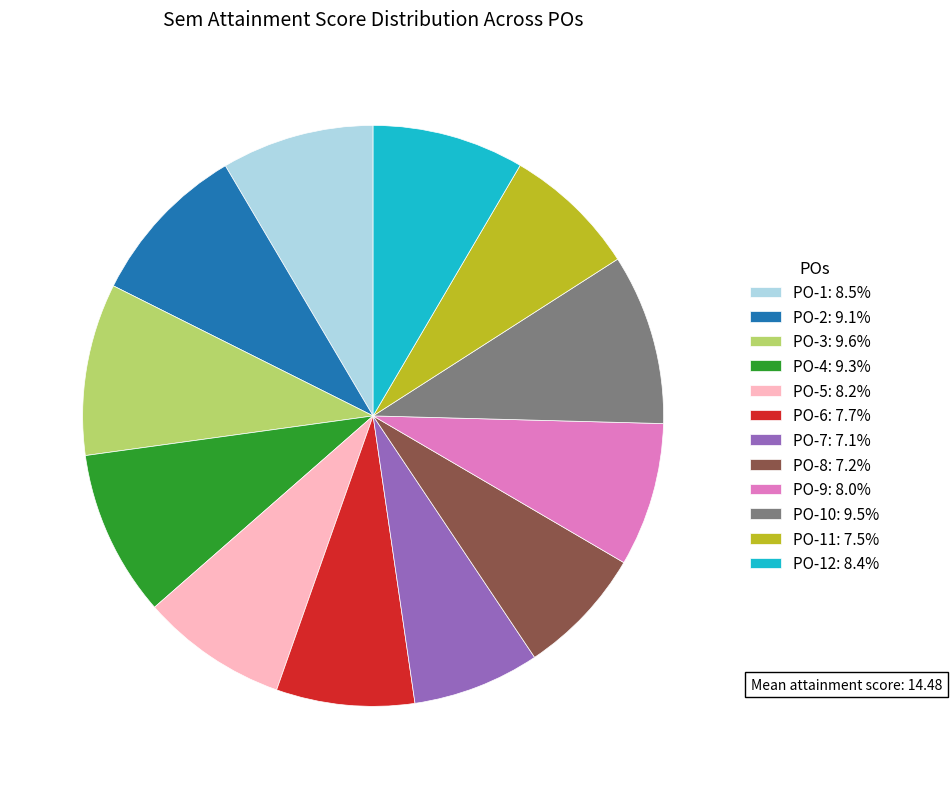

Is PO-6: 7.7% the majority of the pie?

No